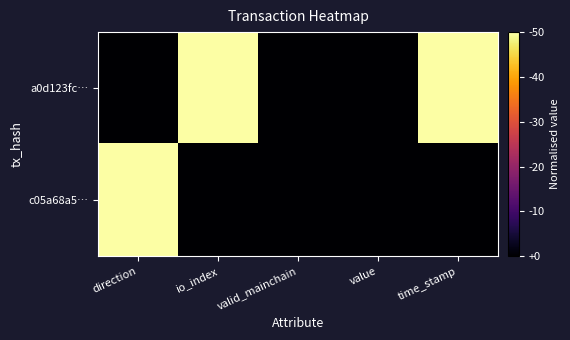

How many distinct data groups are displayed?

2